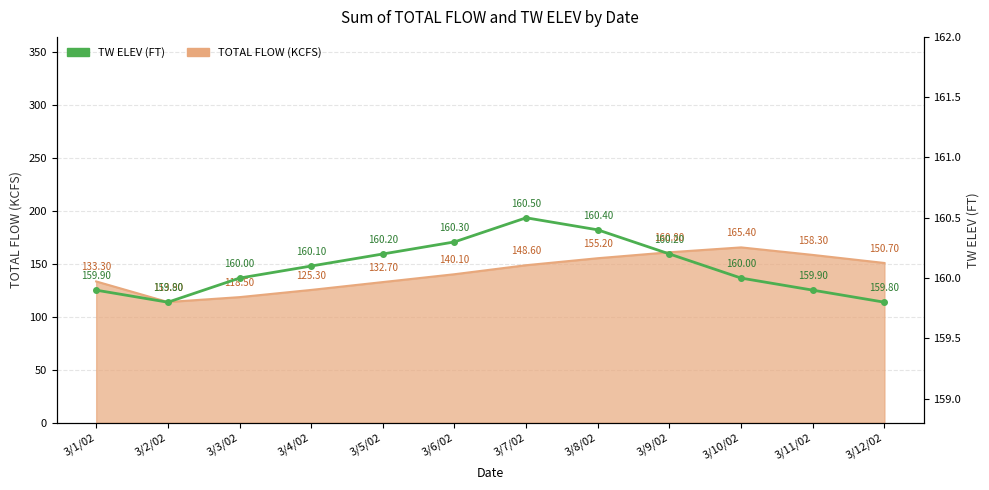

What position from the left is 3/6/02?

6